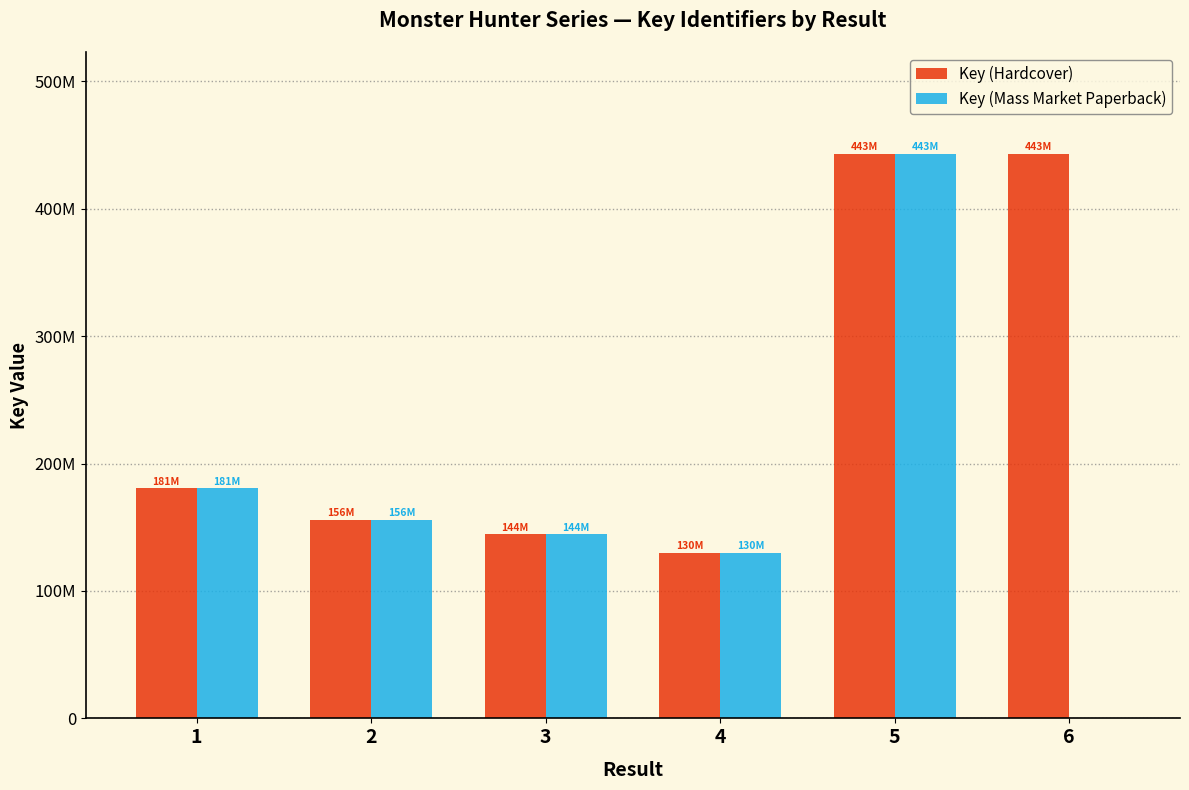

What is the value of the Key (Hardcover) bar at the 1st from the left?

180505339